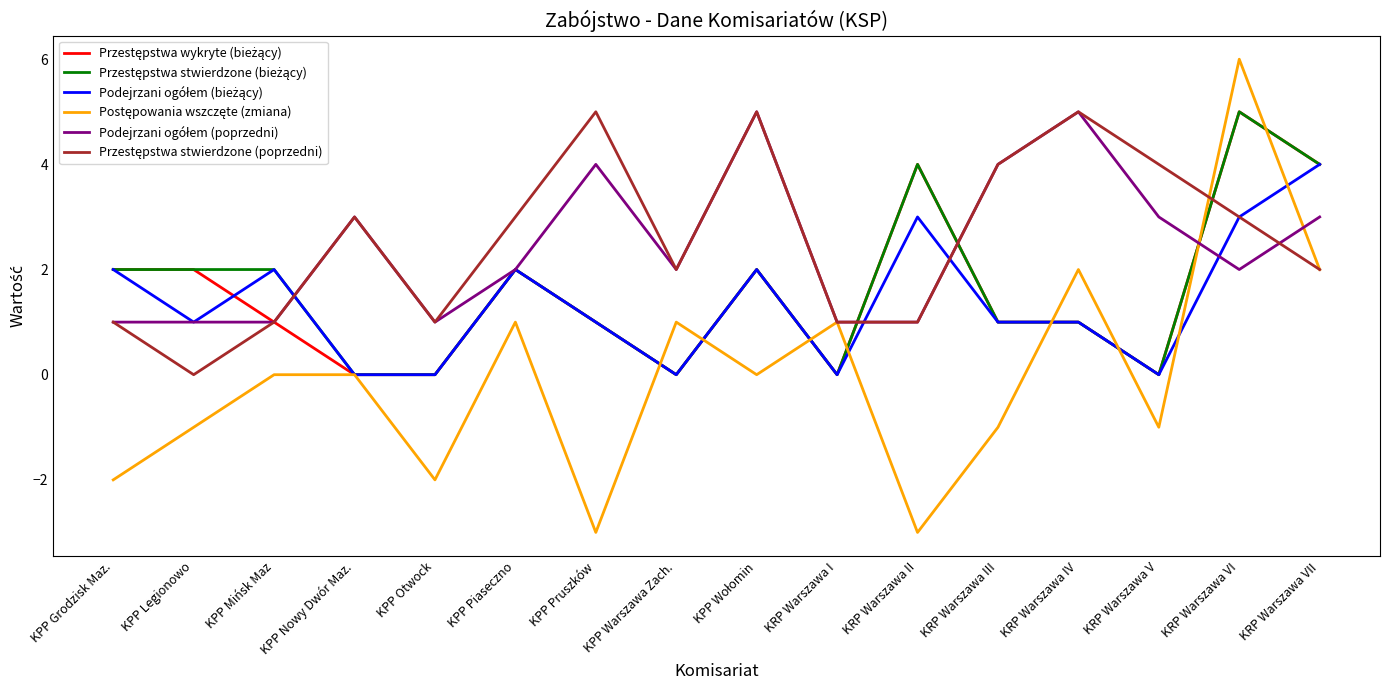

At which category is the sum across all series the highest?

KRP Warszawa VI